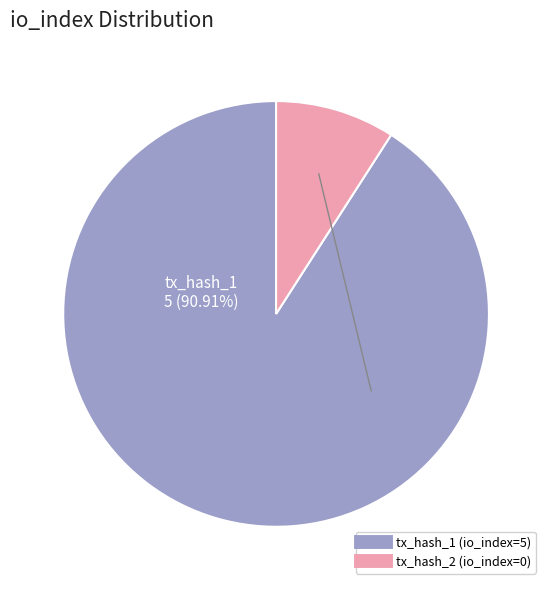

Does any single category account for the majority?

Yes